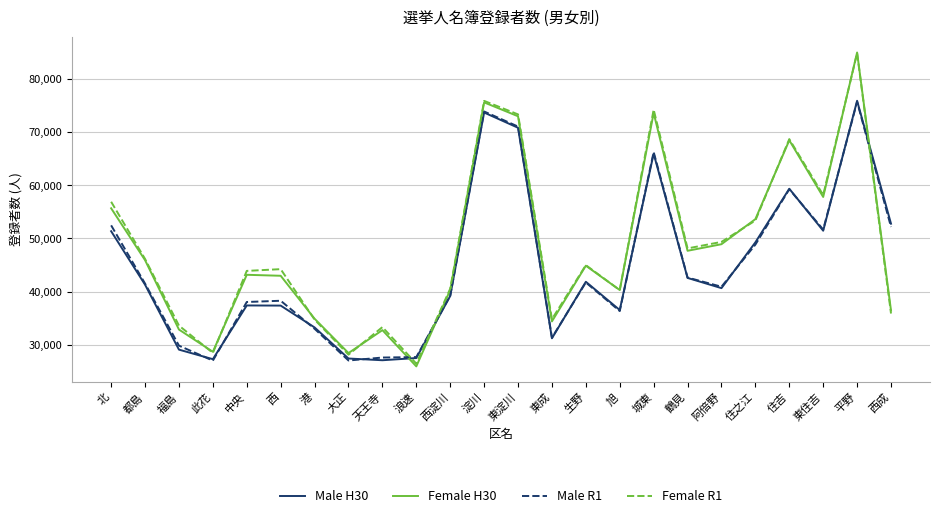

The Female R1 series shows 33305 at 天王寺. True or false?

True